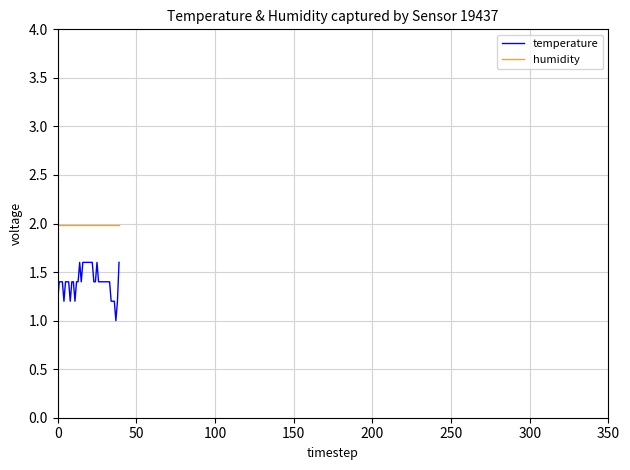

What is the smallest value displayed?

1.0